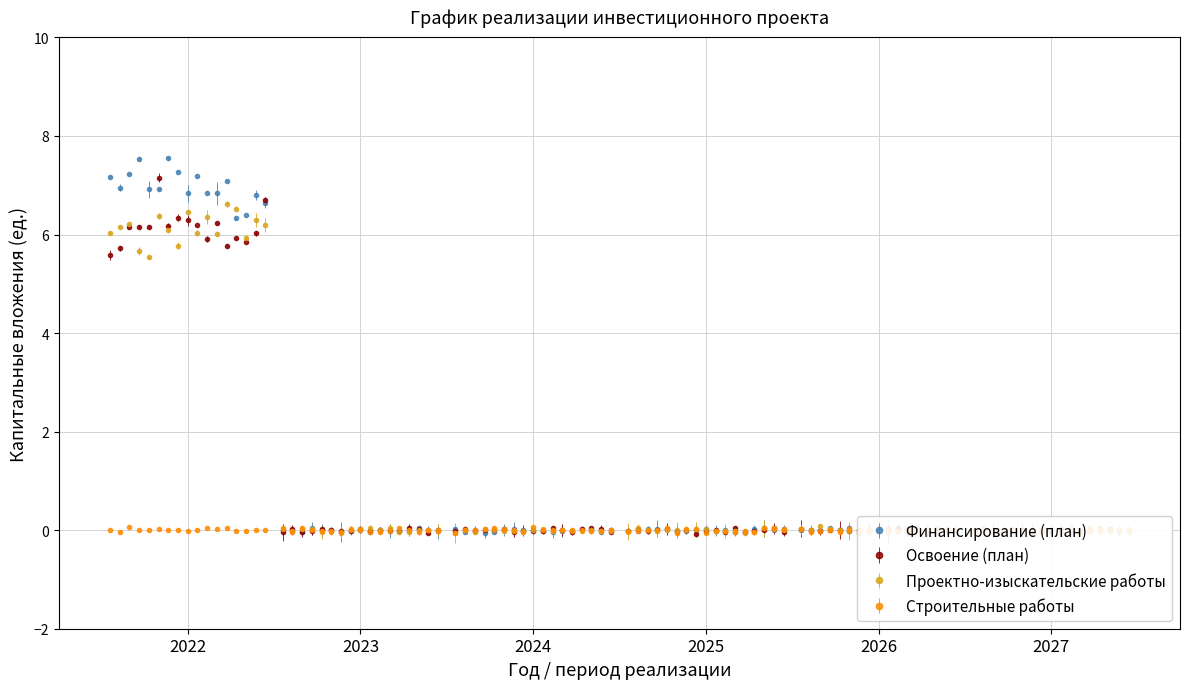

What is the value of the Проектно-изыскательские работы point at the 1st from the left?

6